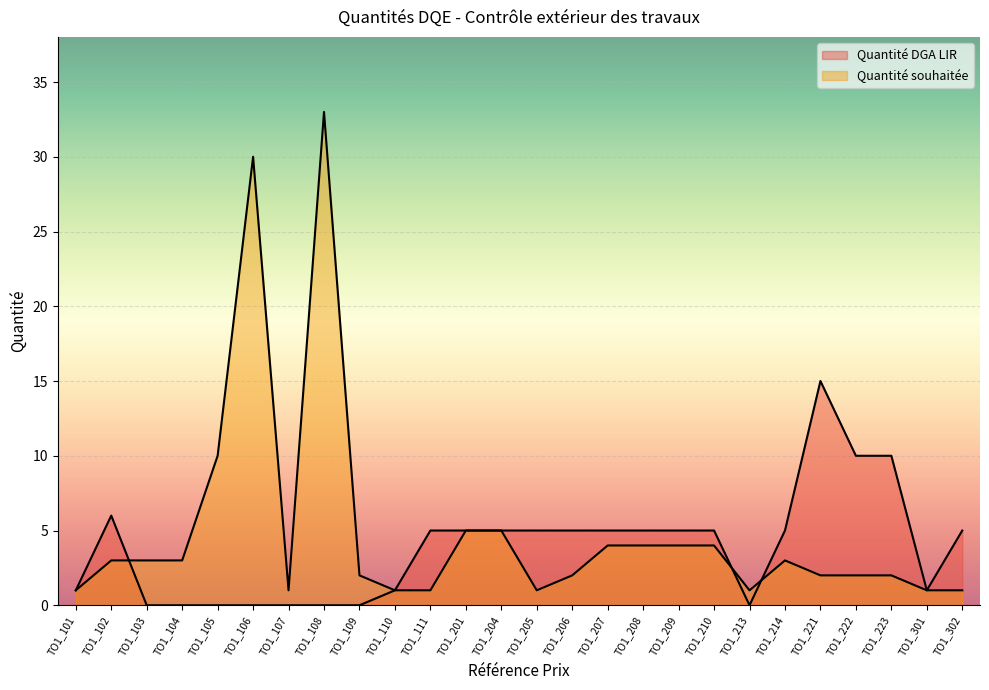

Which has a higher value, TO1_214 or TO1_103?

TO1_214